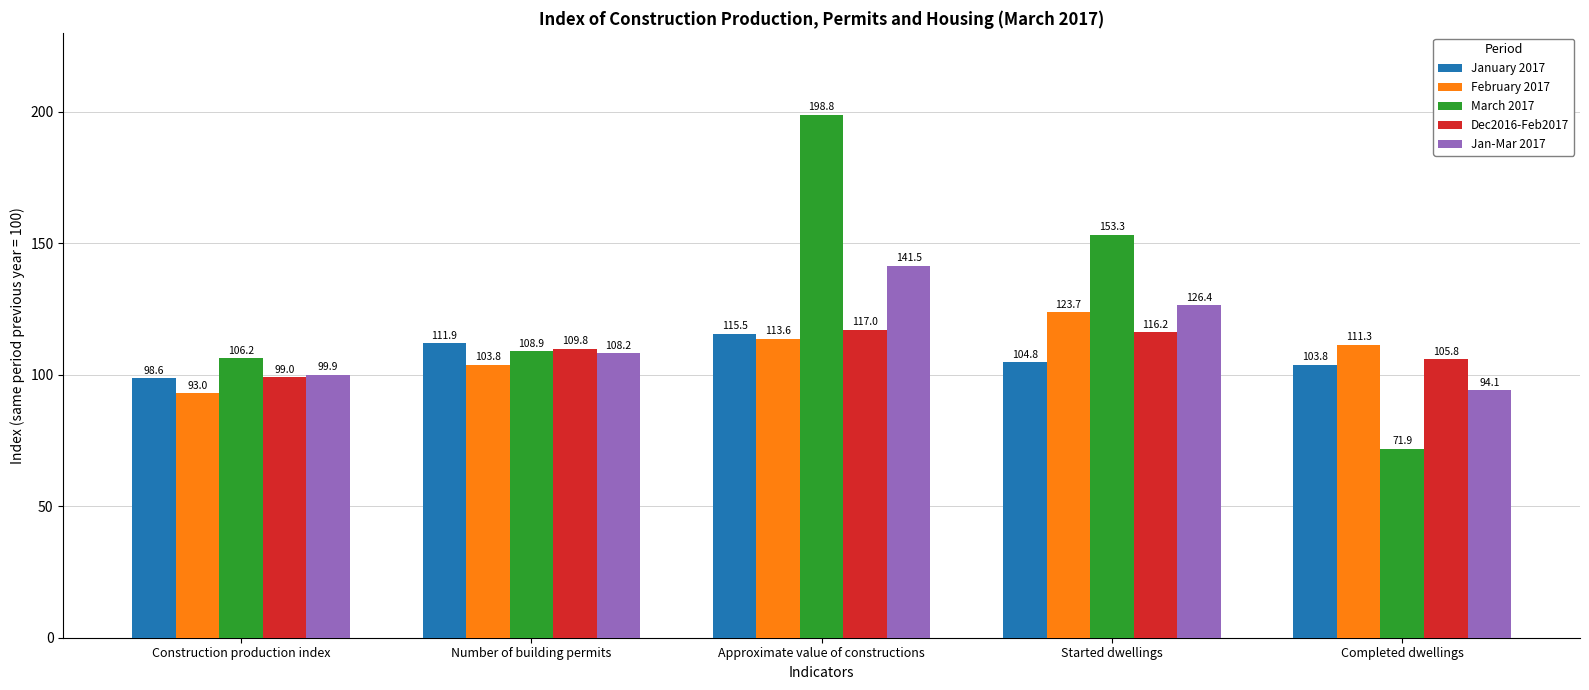

Between Started dwellings and Completed dwellings, which series saw the biggest shift?

March 2017